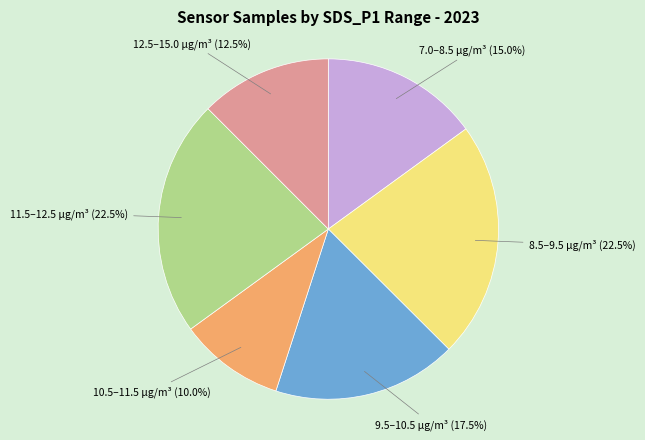

Which has a higher value, 8.5–9.5 µg/m³ or 7.0–8.5 µg/m³?

8.5–9.5 µg/m³